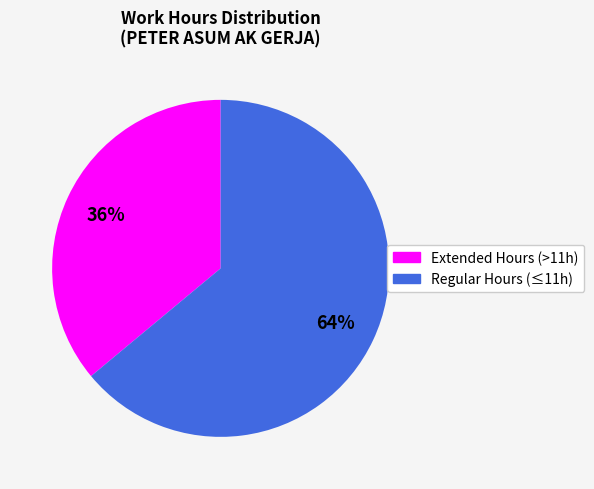

To the nearest percent, what is the average slice percentage?

50%